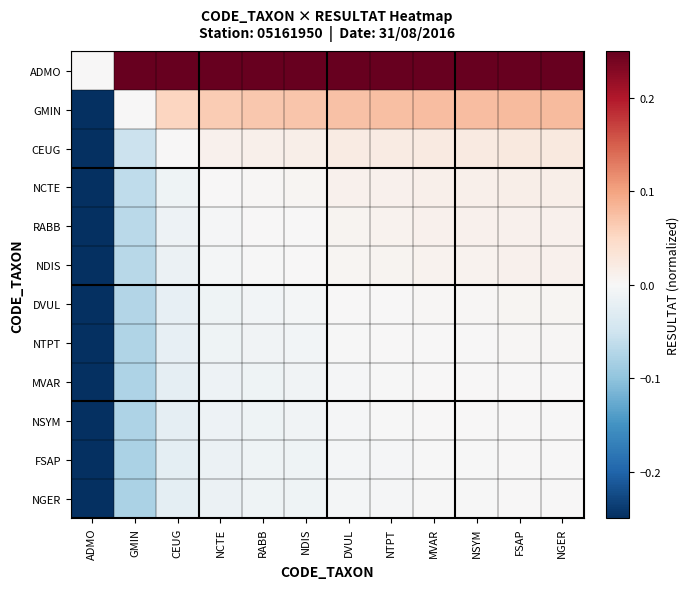

Reading right to left, transcribe all the data shown in this chart.

ADMO: NGER=0.5	FSAP=0.5	NSYM=0.5	MVAR=0.5	NTPT=0.5	DVUL=0.5	NDIS=0.5	RABB=0.5	NCTE=0.5	CEUG=0.5	GMIN=0.4	ADMO=0.0
GMIN: NGER=0.1	FSAP=0.1	NSYM=0.1	MVAR=0.1	NTPT=0.1	DVUL=0.1	NDIS=0.1	RABB=0.1	NCTE=0.1	CEUG=0.1	GMIN=0.0	ADMO=-0.4
CEUG: NGER=0.0	FSAP=0.0	NSYM=0.0	MVAR=0.0	NTPT=0.0	DVUL=0.0	NDIS=0.0	RABB=0.0	NCTE=0.0	CEUG=0.0	GMIN=-0.1	ADMO=-0.5
NCTE: NGER=0.0	FSAP=0.0	NSYM=0.0	MVAR=0.0	NTPT=0.0	DVUL=0.0	NDIS=0.0	RABB=0.0	NCTE=0.0	CEUG=-0.0	GMIN=-0.1	ADMO=-0.5
RABB: NGER=0.0	FSAP=0.0	NSYM=0.0	MVAR=0.0	NTPT=0.0	DVUL=0.0	NDIS=0.0	RABB=0.0	NCTE=-0.0	CEUG=-0.0	GMIN=-0.1	ADMO=-0.5
NDIS: NGER=0.0	FSAP=0.0	NSYM=0.0	MVAR=0.0	NTPT=0.0	DVUL=0.0	NDIS=0.0	RABB=-0.0	NCTE=-0.0	CEUG=-0.0	GMIN=-0.1	ADMO=-0.5
DVUL: NGER=0.0	FSAP=0.0	NSYM=0.0	MVAR=0.0	NTPT=0.0	DVUL=0.0	NDIS=-0.0	RABB=-0.0	NCTE=-0.0	CEUG=-0.0	GMIN=-0.1	ADMO=-0.5
NTPT: NGER=0.0	FSAP=0.0	NSYM=0.0	MVAR=0.0	NTPT=0.0	DVUL=-0.0	NDIS=-0.0	RABB=-0.0	NCTE=-0.0	CEUG=-0.0	GMIN=-0.1	ADMO=-0.5
MVAR: NGER=0.0	FSAP=0.0	NSYM=0.0	MVAR=0.0	NTPT=-0.0	DVUL=-0.0	NDIS=-0.0	RABB=-0.0	NCTE=-0.0	CEUG=-0.0	GMIN=-0.1	ADMO=-0.5
NSYM: NGER=0.0	FSAP=0.0	NSYM=0.0	MVAR=0.0	NTPT=-0.0	DVUL=-0.0	NDIS=-0.0	RABB=-0.0	NCTE=-0.0	CEUG=-0.0	GMIN=-0.1	ADMO=-0.5
FSAP: NGER=0.0	FSAP=0.0	NSYM=-0.0	MVAR=-0.0	NTPT=-0.0	DVUL=-0.0	NDIS=-0.0	RABB=-0.0	NCTE=-0.0	CEUG=-0.0	GMIN=-0.1	ADMO=-0.5
NGER: NGER=0.0	FSAP=0.0	NSYM=-0.0	MVAR=-0.0	NTPT=-0.0	DVUL=-0.0	NDIS=-0.0	RABB=-0.0	NCTE=-0.0	CEUG=-0.0	GMIN=-0.1	ADMO=-0.5